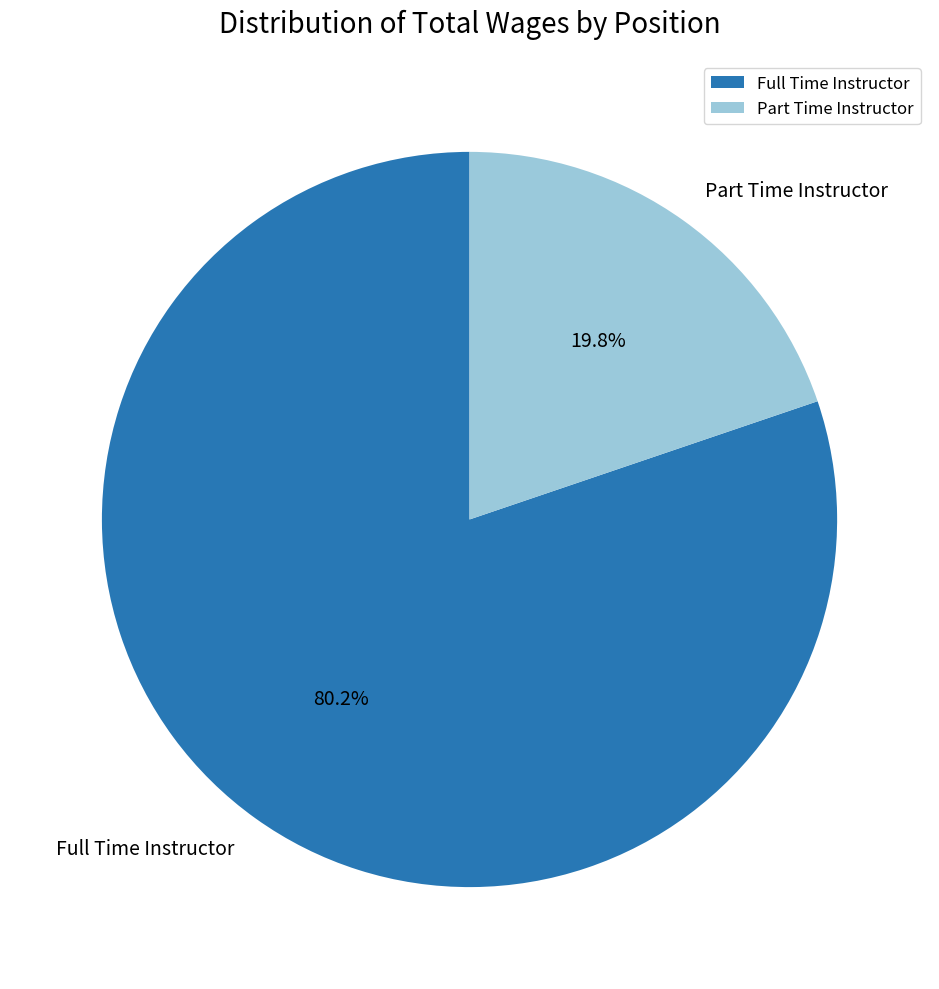

How many segments does this pie chart have?

2